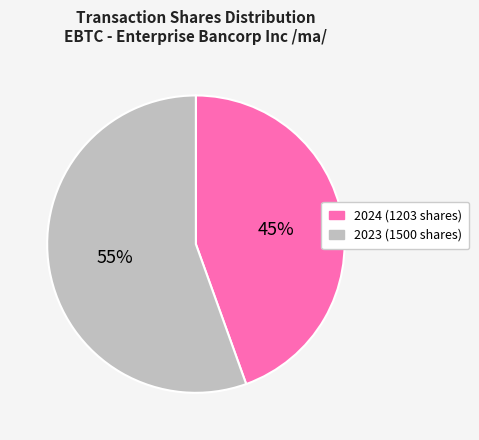

To the nearest percent, what is the average slice percentage?

50%